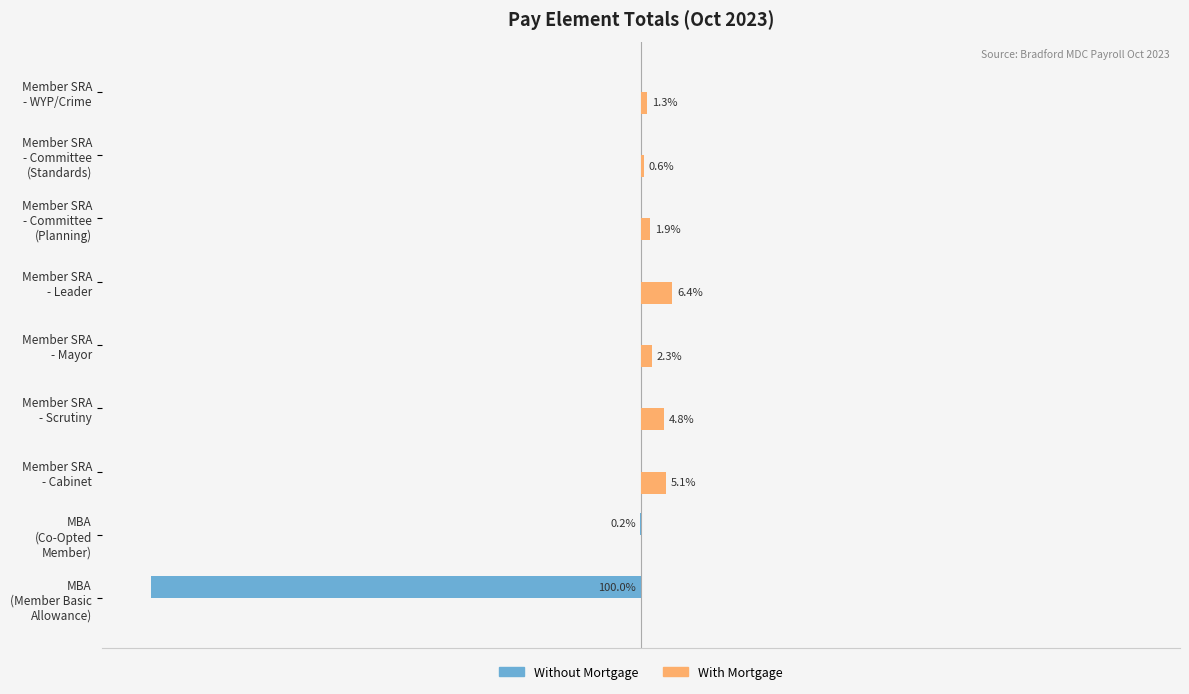

Which series has the largest total across all categories?

With Mortgage